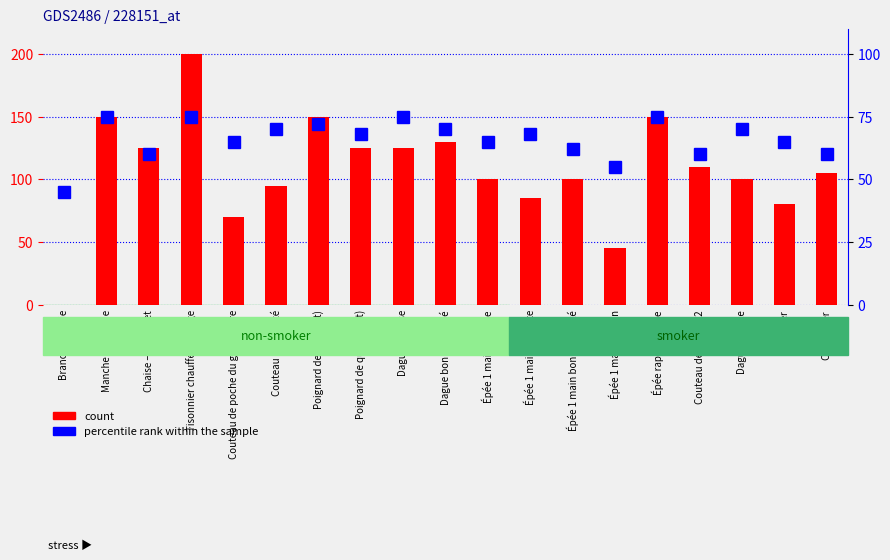

Which series has the largest total across all categories?

count